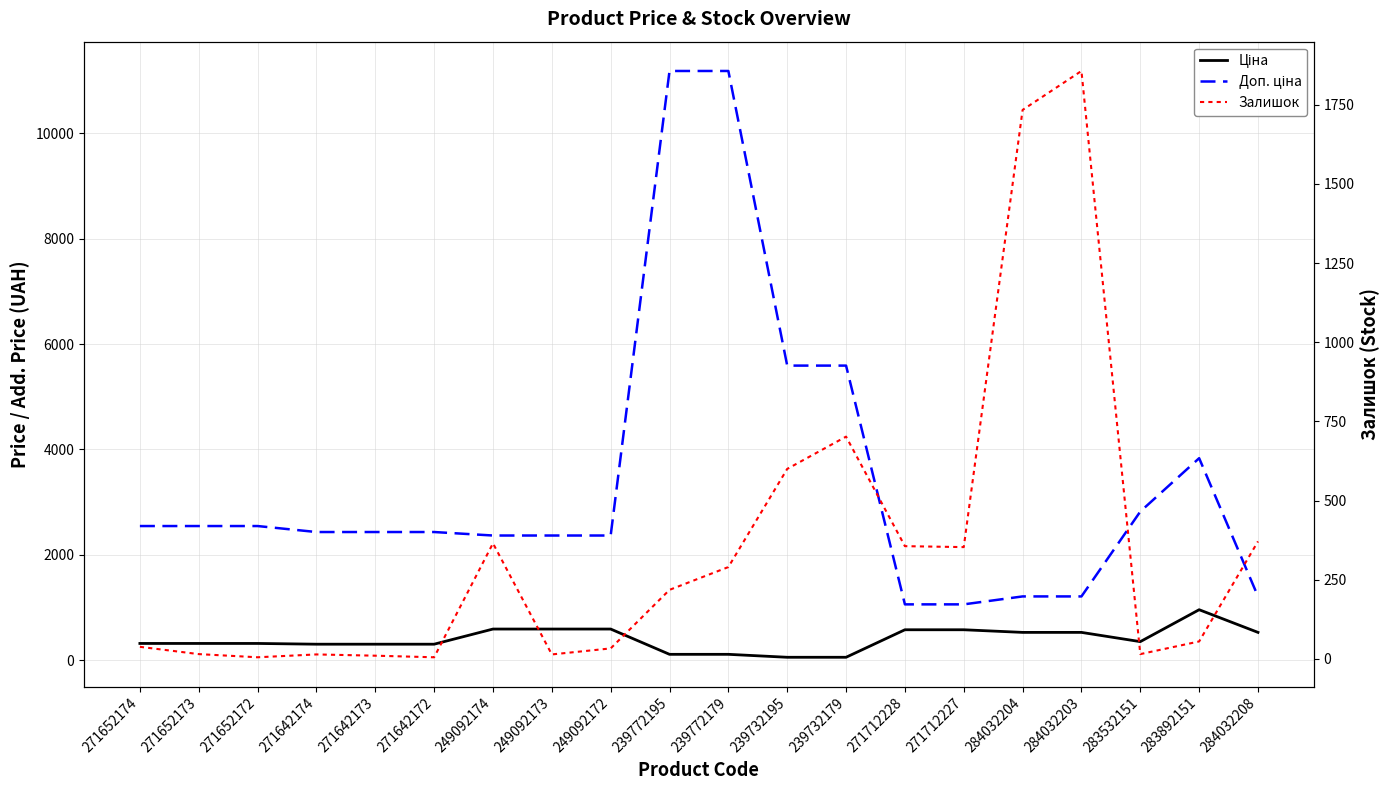

List the series in order of their peak value, lowest first.

Ціна, Залишок, Доп. ціна